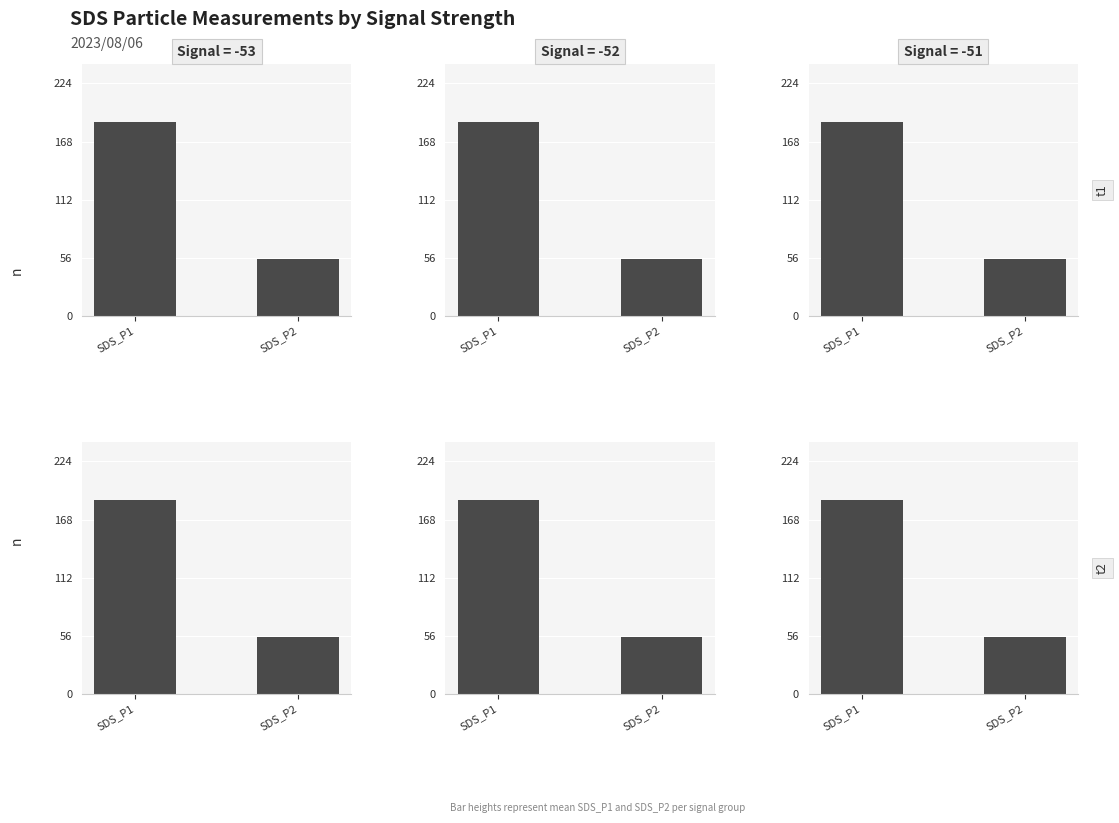

Rank the series at SDS_P1 from highest to lowest value.

Signal -53, Signal -51, Signal -52